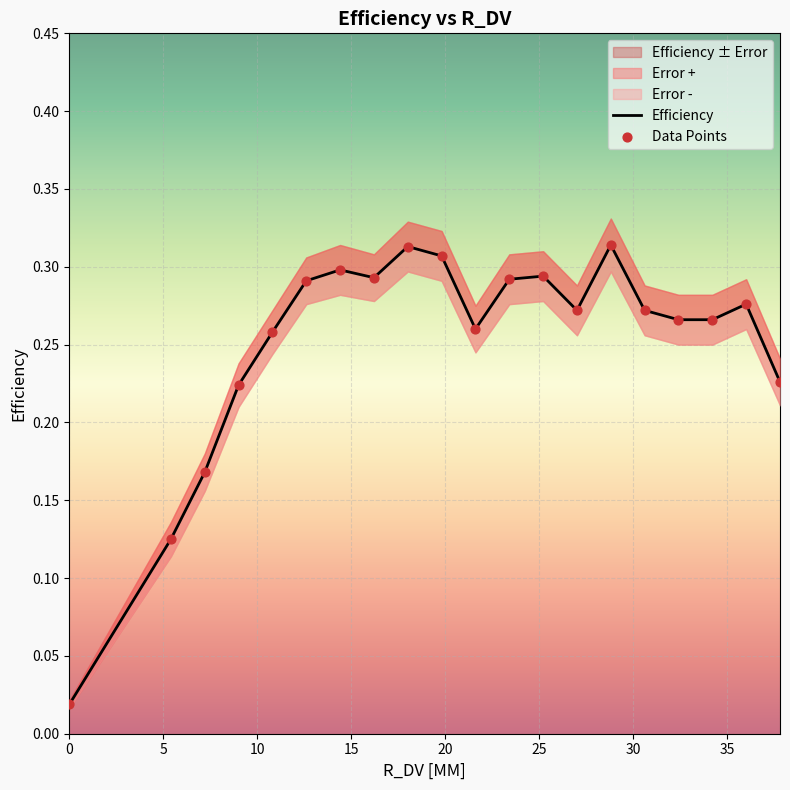

Which series reaches the minimum Y coordinate?

Efficiency